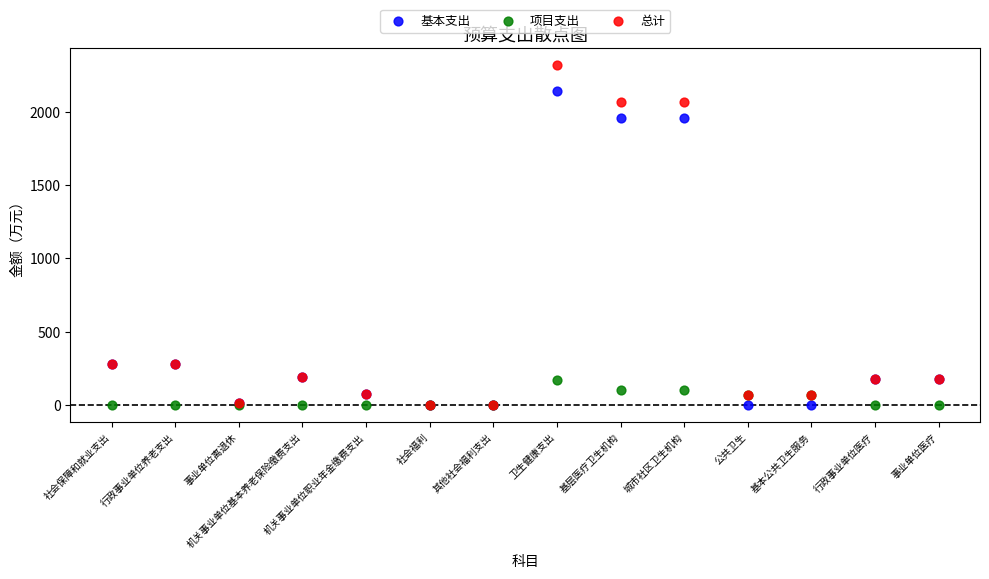

Which series has the largest Y range (max minus min)?

总计